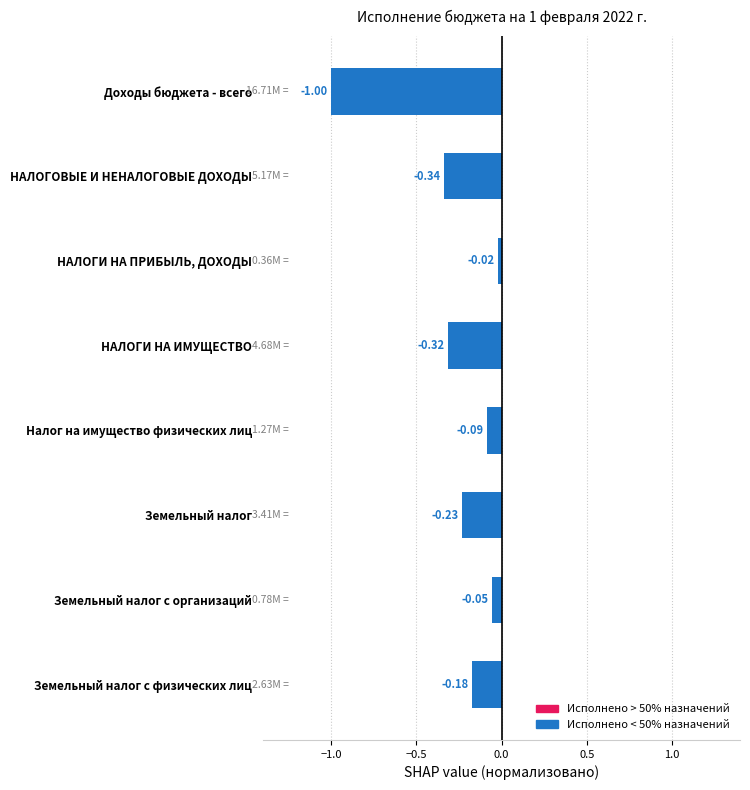

What is the difference between the maximum and second lowest values?

0.3